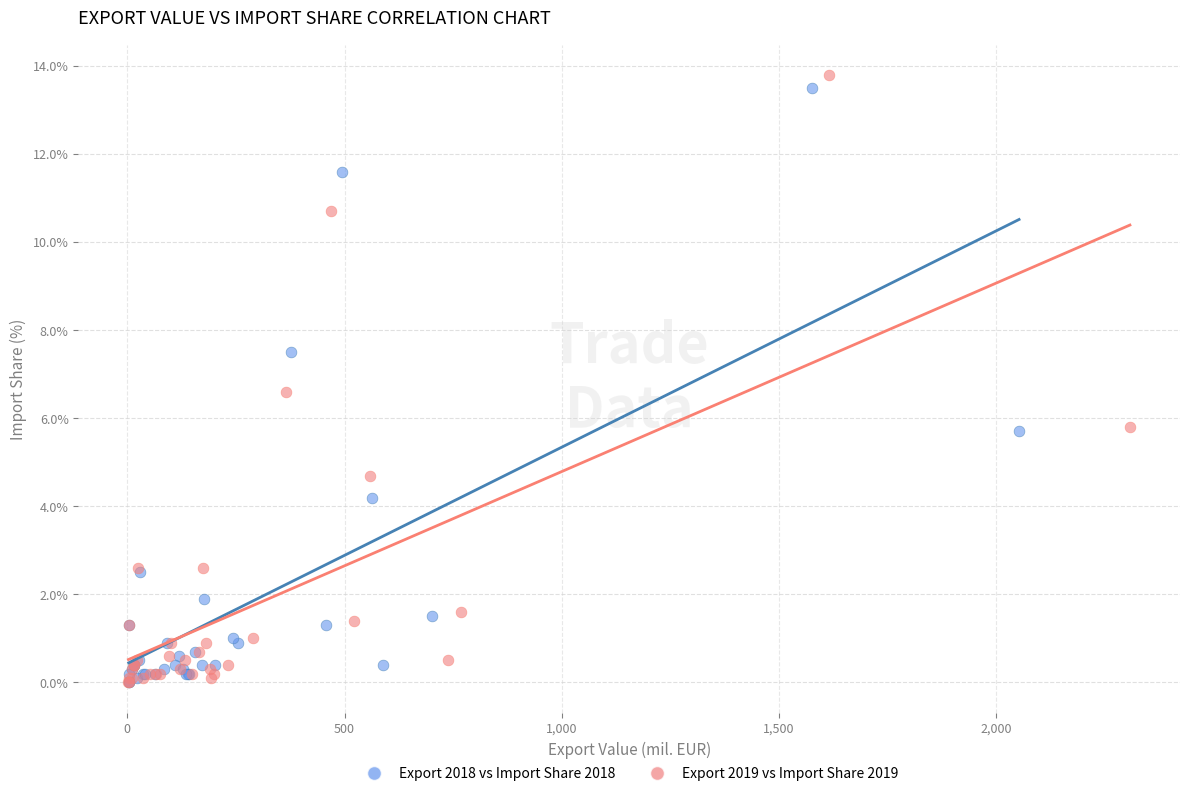

What are all the series names shown in the legend?

Export 2018 vs Import Share 2018, Export 2019 vs Import Share 2019